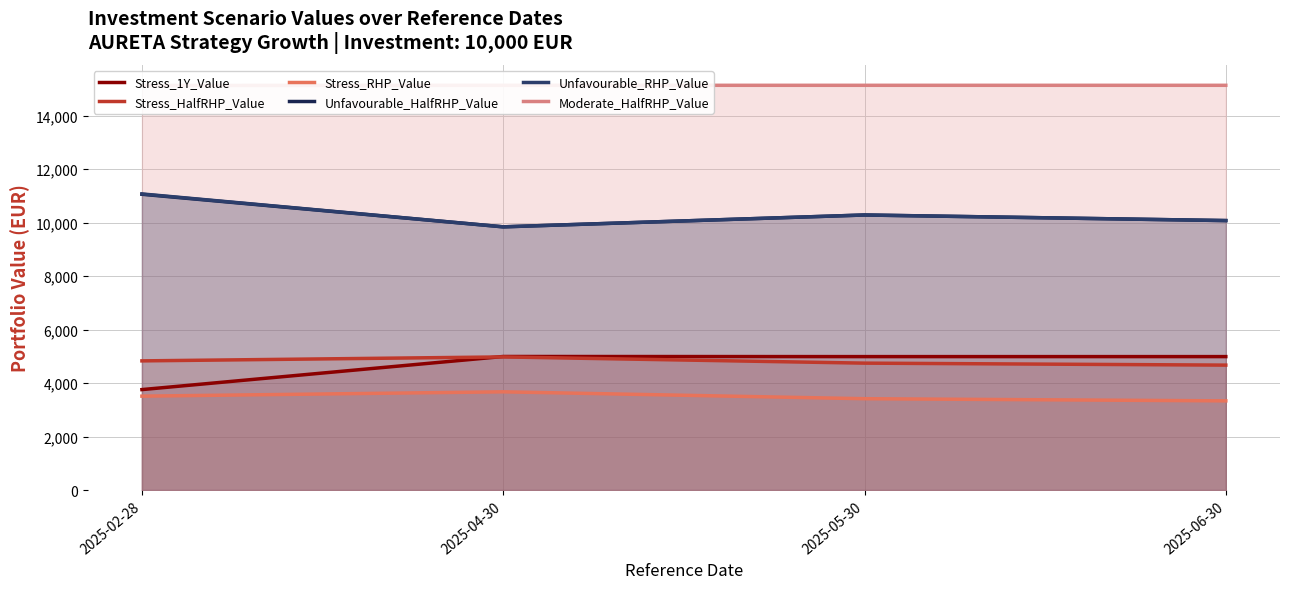

What is the spread (max minus min) of values at 2025-02-28?

11615.8